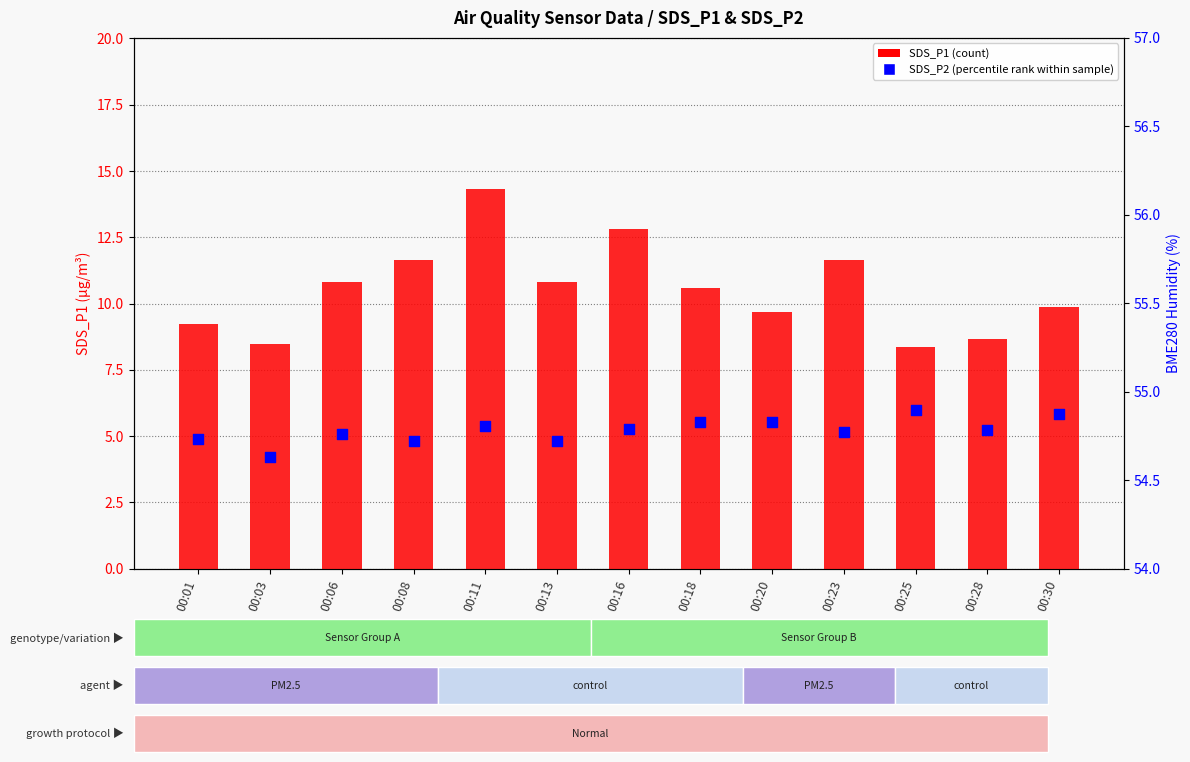

Which series has the largest Y range (max minus min)?

SDS_P1 (count)